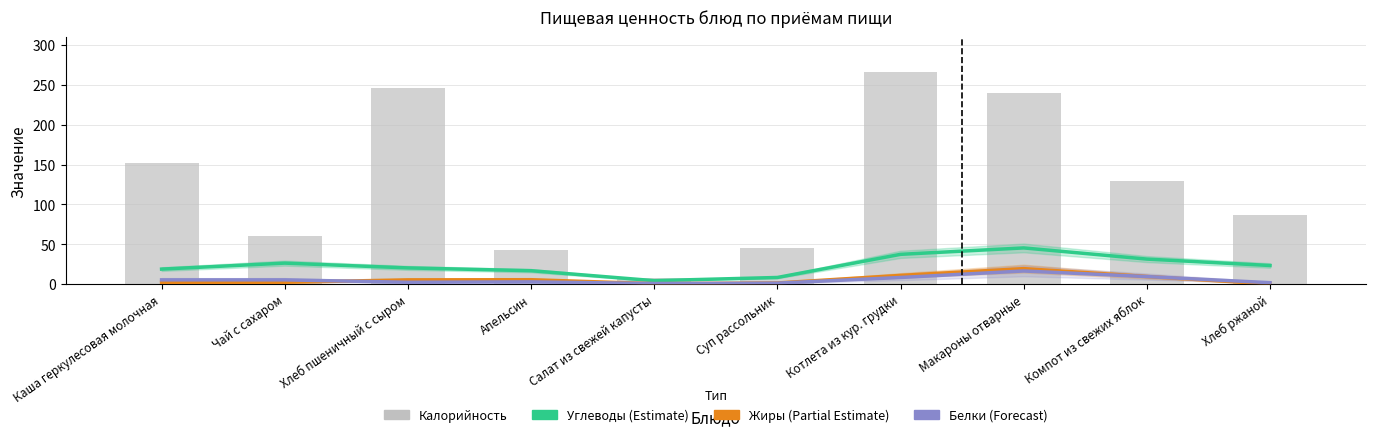

Which series has the largest total across all categories?

Калорийность (bars)